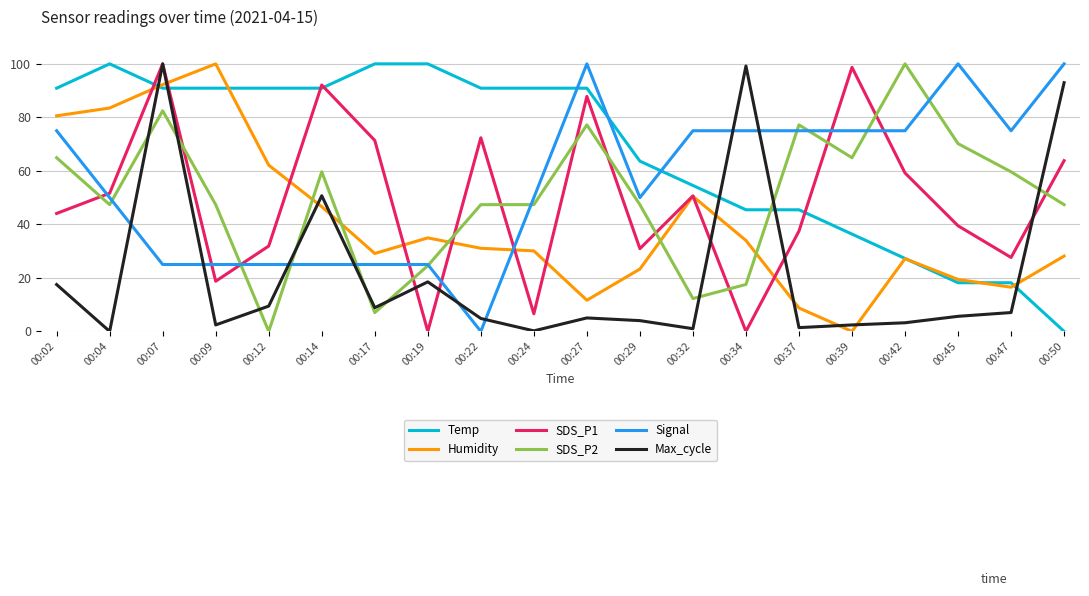

What is the value of the Humidity point at the 7th from the left?

29.1